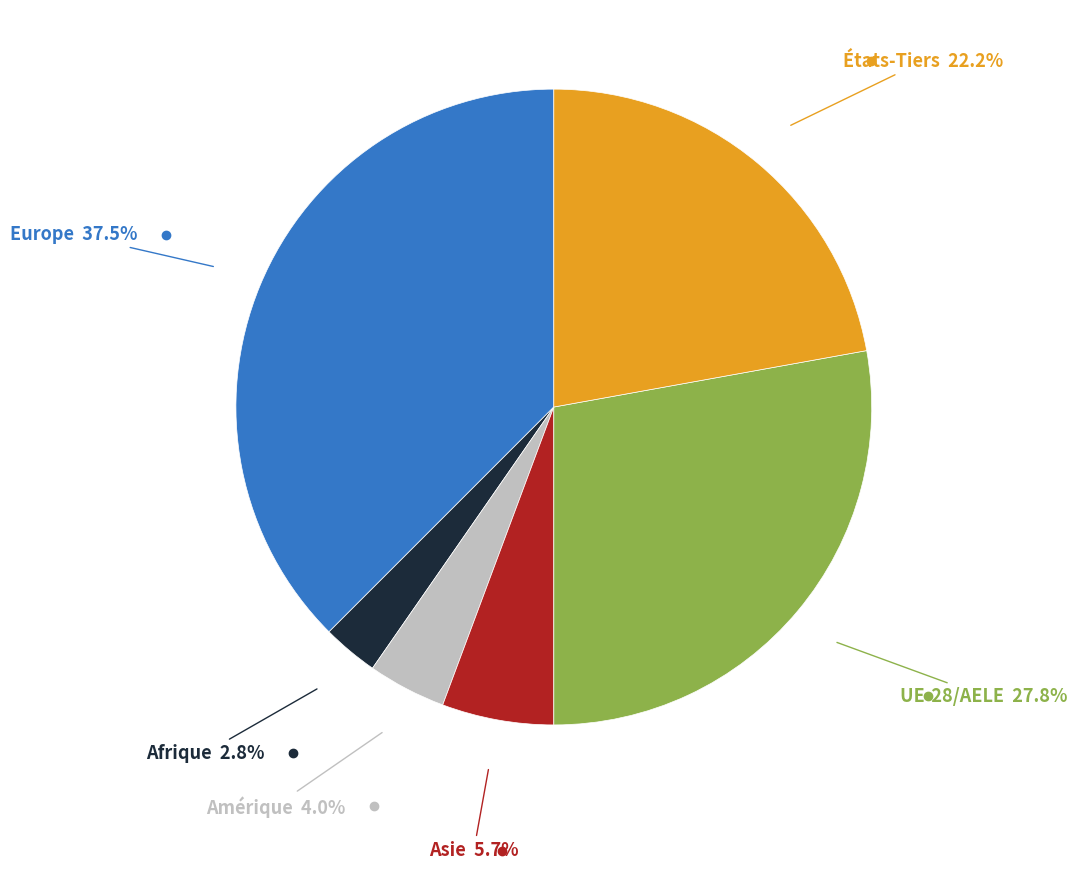

Is there a majority slice in this chart?

No